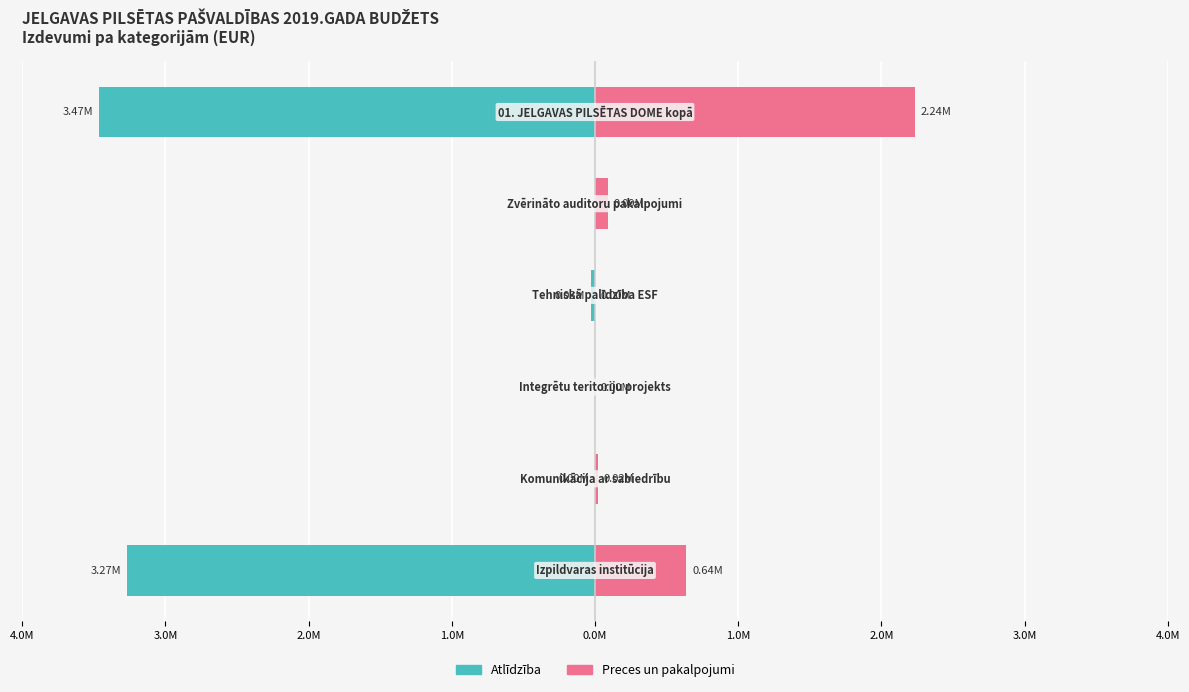

Which series changed the most between 4.0M and 1.0M?

Preces un pakalpojumi